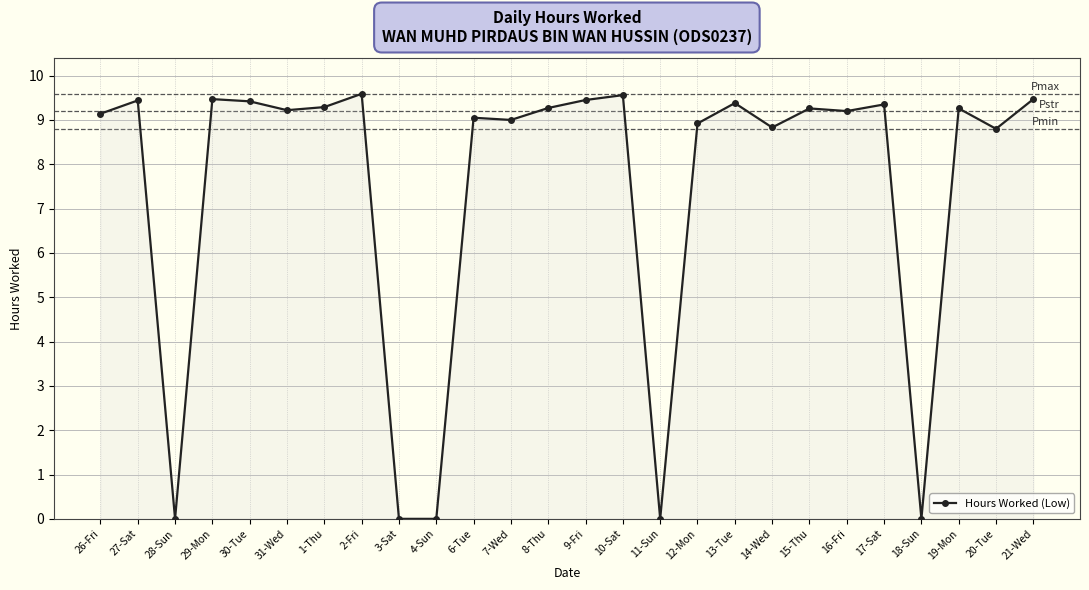

What is the difference between the maximum and minimum values?

9.6